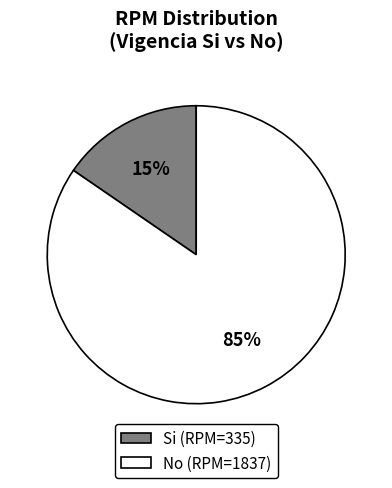

Is there a majority slice in this chart?

Yes